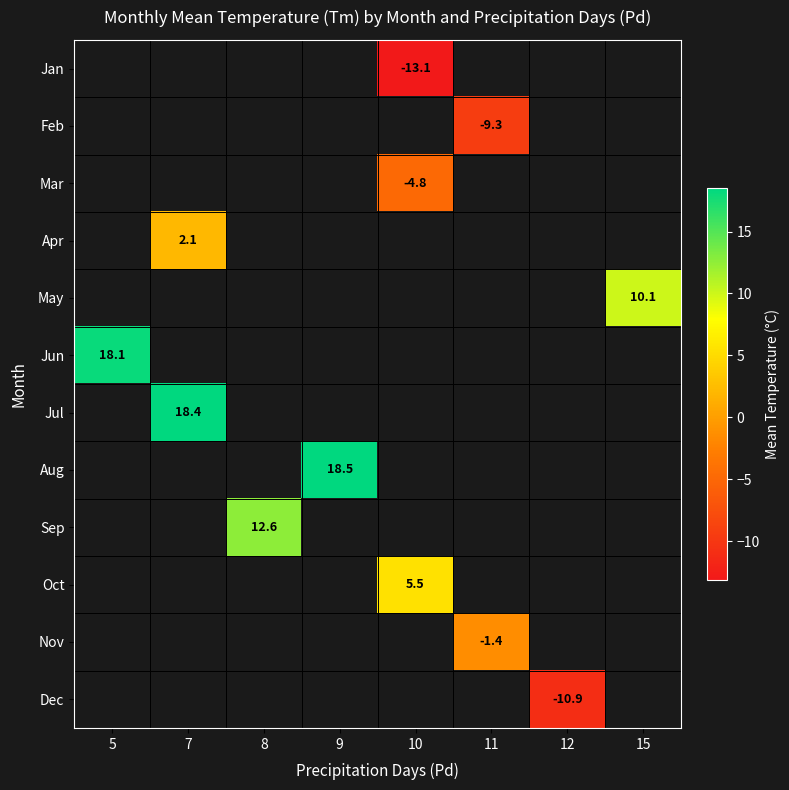

Between 10 and 11, which is larger?

11